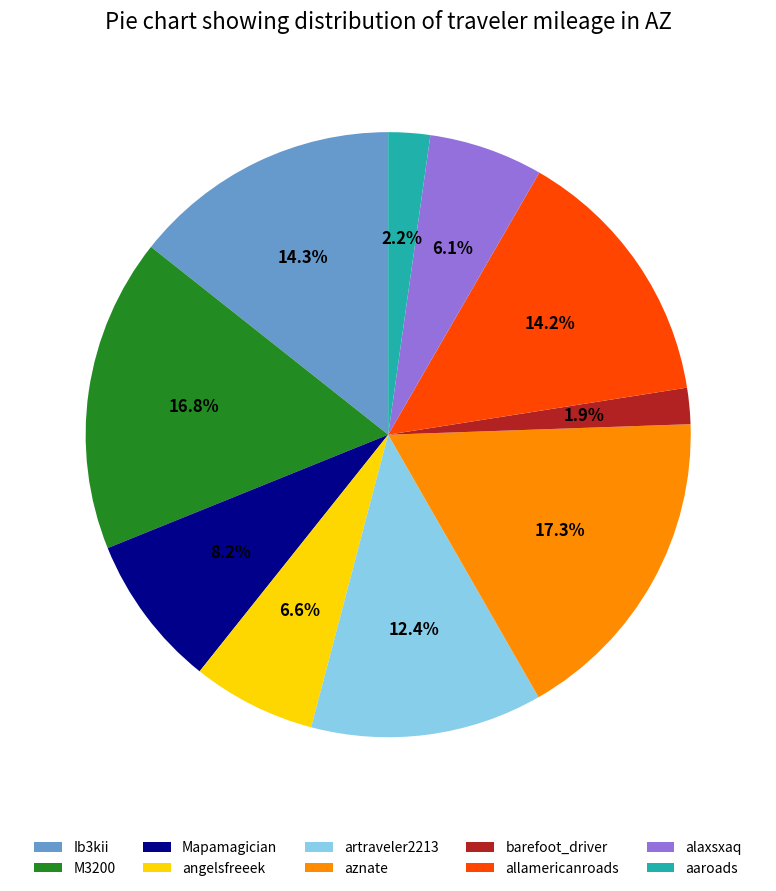

What is the ratio of the value at angelsfreeek to the value at allamericanroads?

0.5